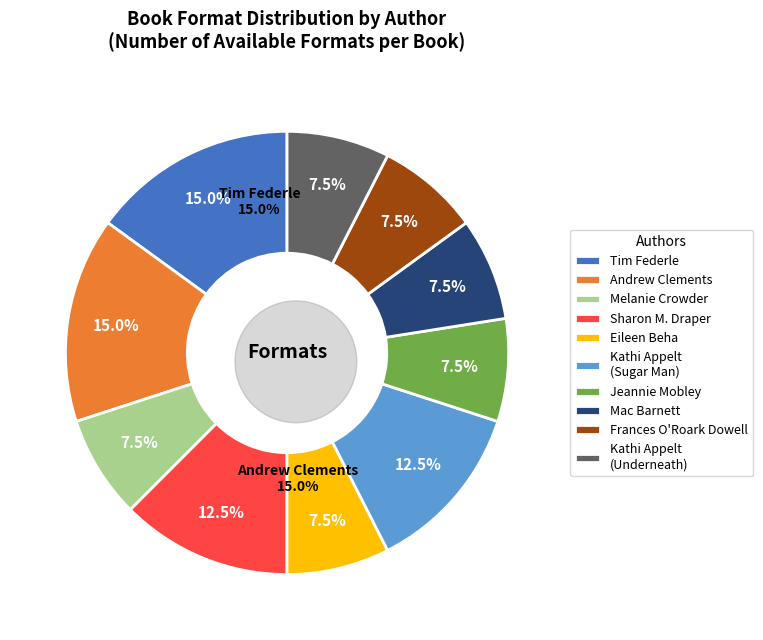

To the nearest percent, what is the difference between the Kathi Appelt and Melanie Crowder slice percentages?

5%